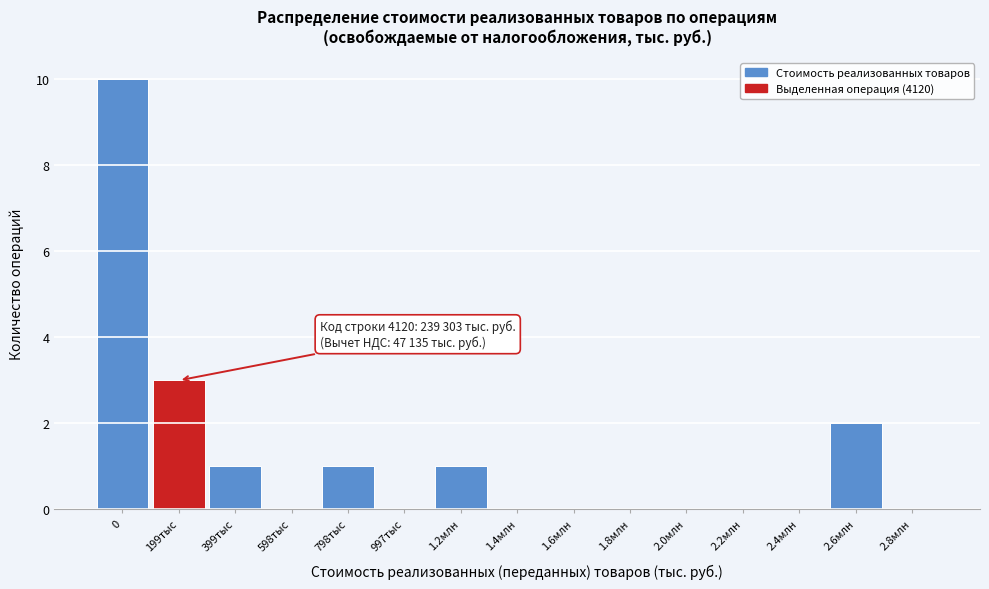

Reading right to left, what are all the values shown in this chart?

2.8млн=0	2.6млн=2	2.4млн=0	2.2млн=0	2.0млн=0	1.8млн=0	1.6млн=0	1.4млн=0	1.2млн=1	997тыс=0	798тыс=1	598тыс=0	399тыс=1	199тыс=3	0=10